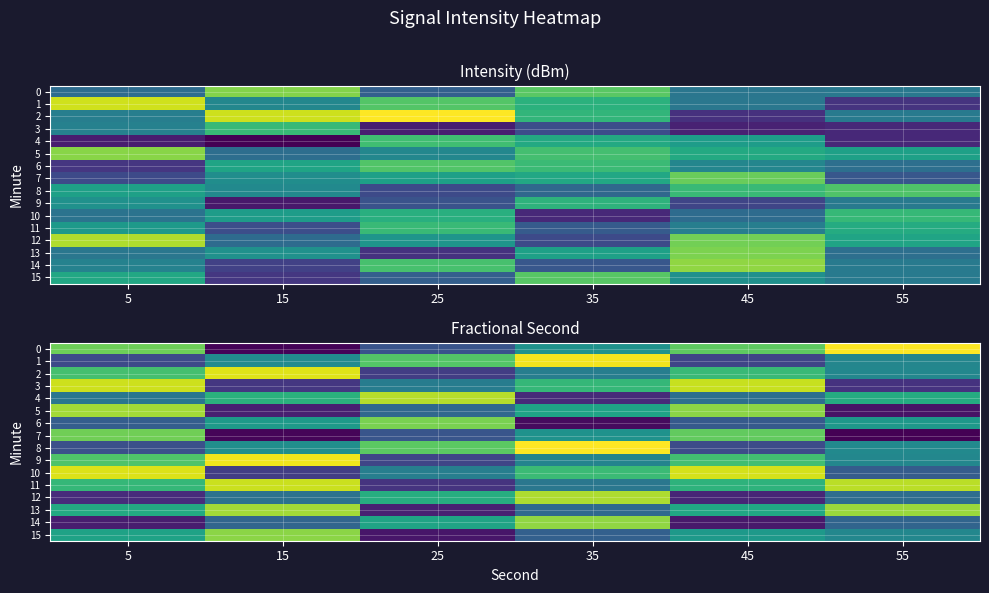

At how many categories does at least one series exceed 0?

6